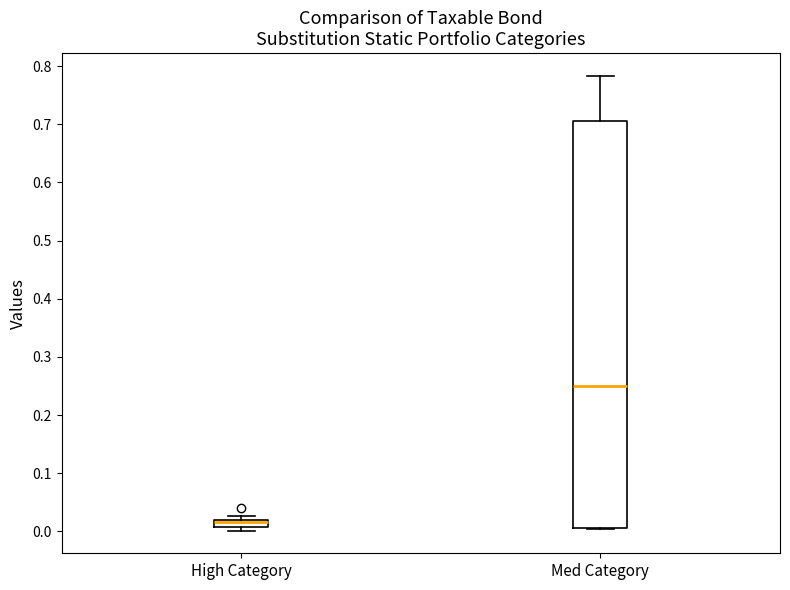

Where is the upper edge of the box for High Category on the y-axis? The values are not printed on the chart, so give them approximately, as read against the axis.

0.02